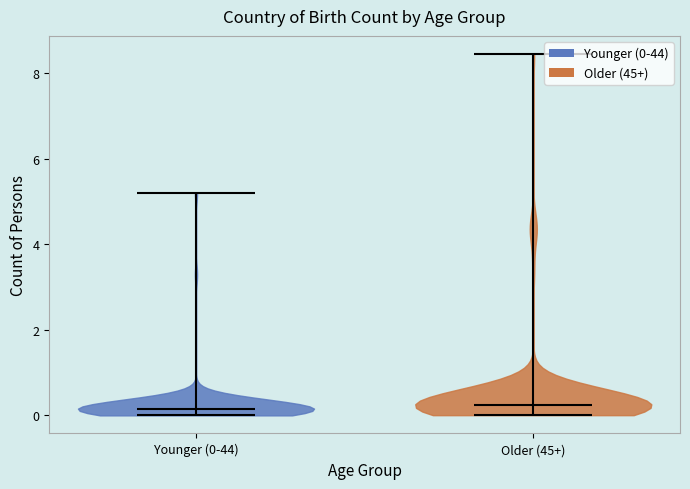

Reading left to right, read every violin against the y-axis: where its median line is, and the lowest and highest points it reaches. The values are not printed on the chart, so give them approximately, as read against the axis.

Younger (0-44): median line 0.2, lowest point 0.0, highest point 5.2
Older (45+): median line 0.2, lowest point 0.0, highest point 8.4